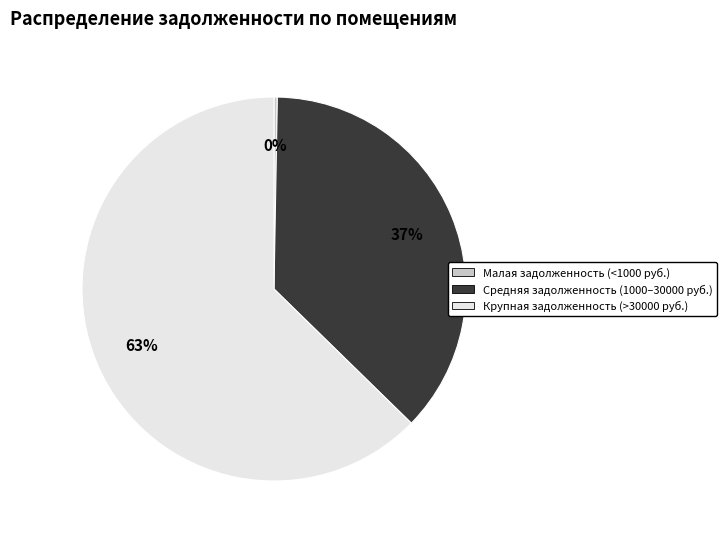

Combined, do Средняя задолженность (1000–30000 руб.) and Крупная задолженность (>30000 руб.) account for over 50%?

Yes